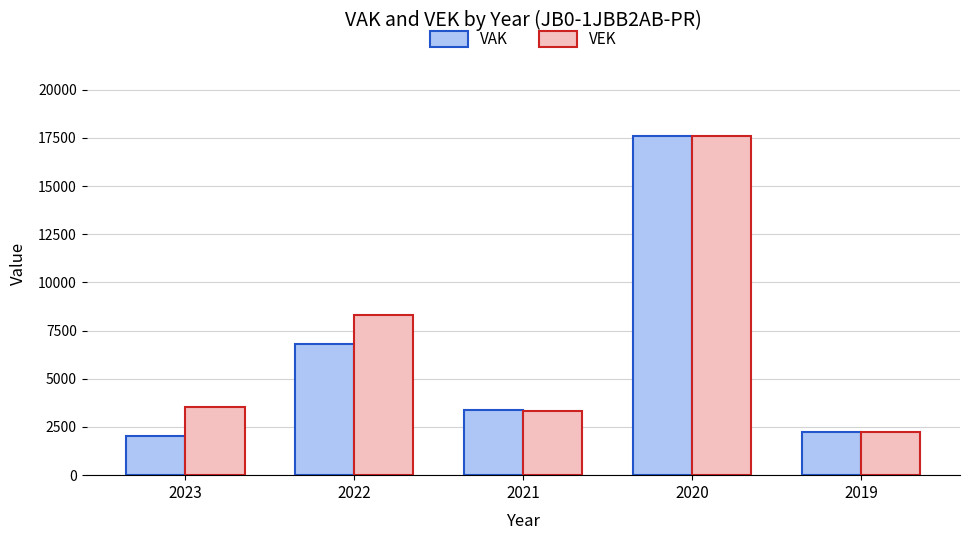

At which label is VEK closest to 9925?

2022